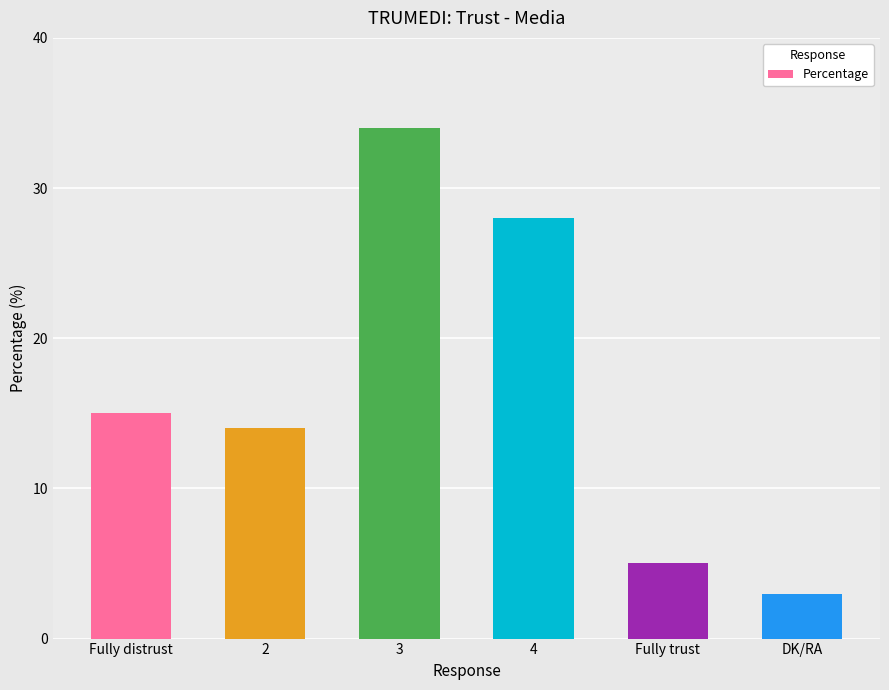

What is the change in value from 3 to 4?

-6